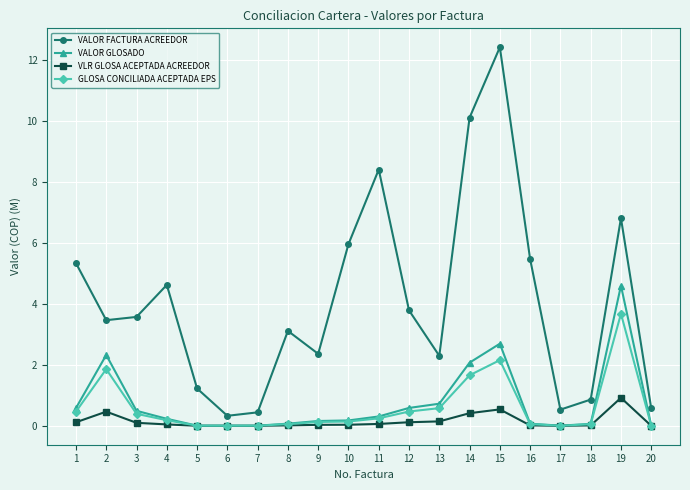

Between 5 and 14, which series saw the biggest shift?

VALOR FACTURA ACREEDOR